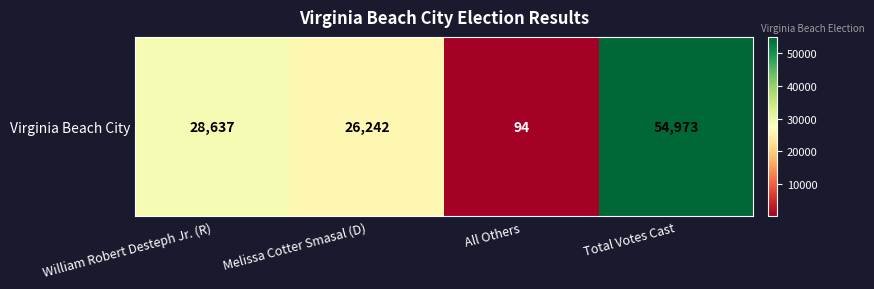

What is the smallest value displayed?

94